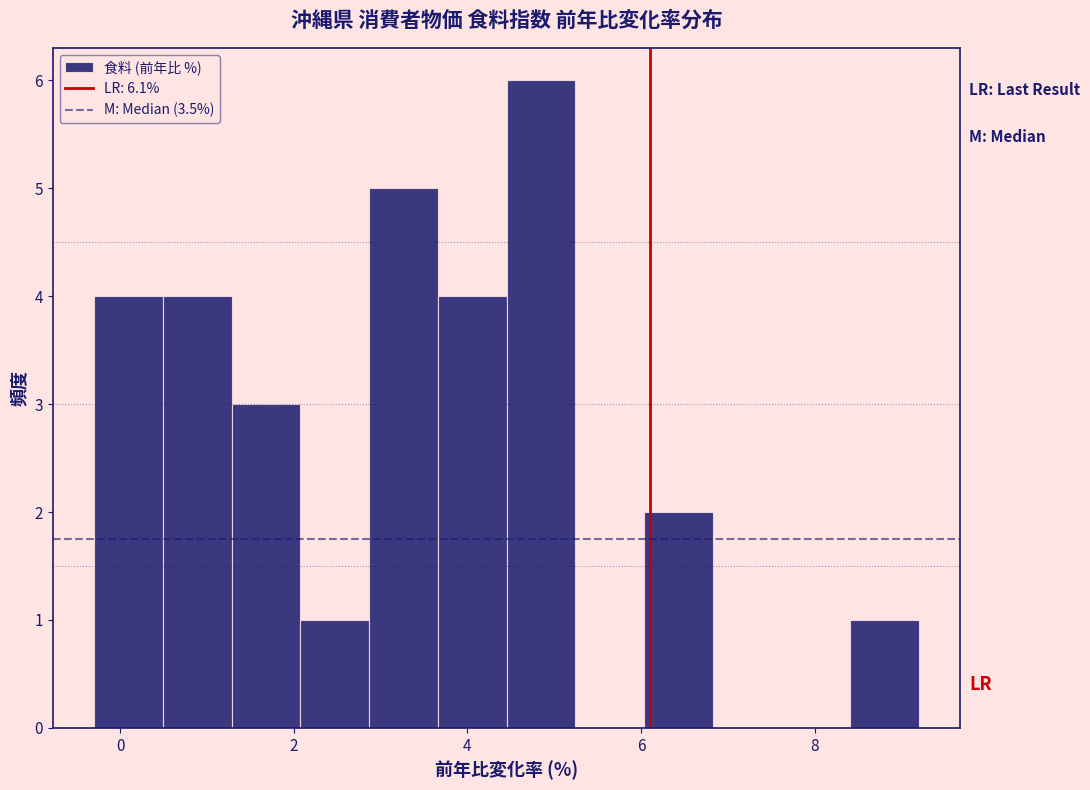

Read against the x-axis, roughly where is the centre of the tallest bar?

4.8